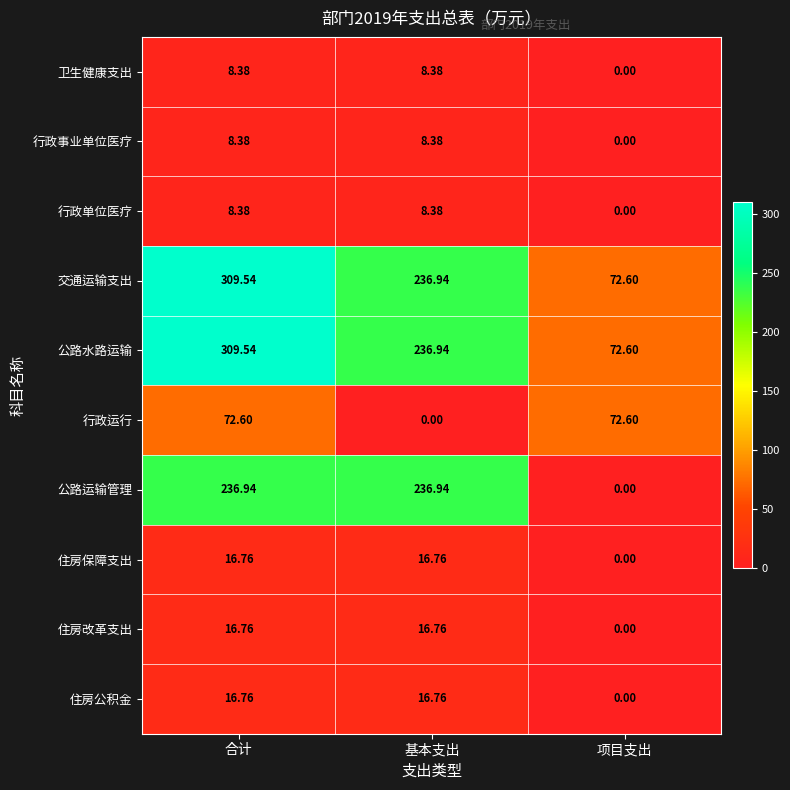

At how many categories does at least one series exceed 144?

2